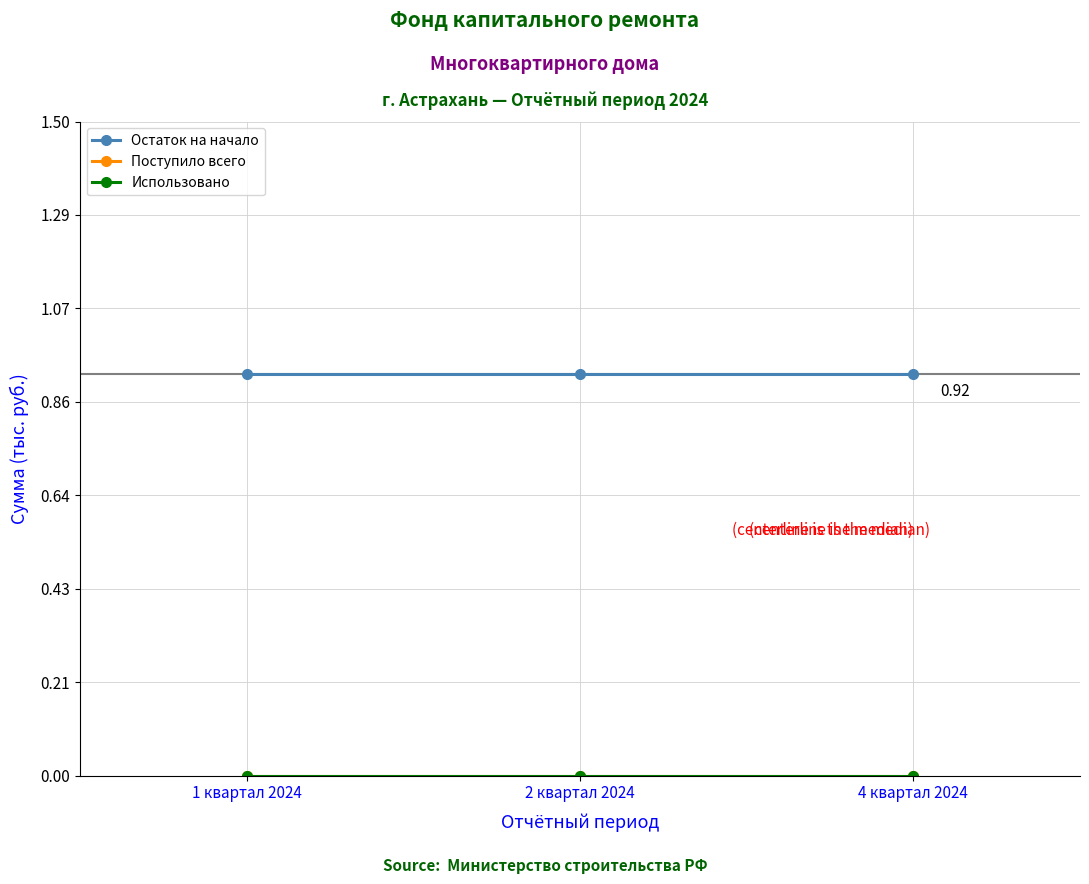

Which series has the largest range (max minus min)?

Остаток на начало